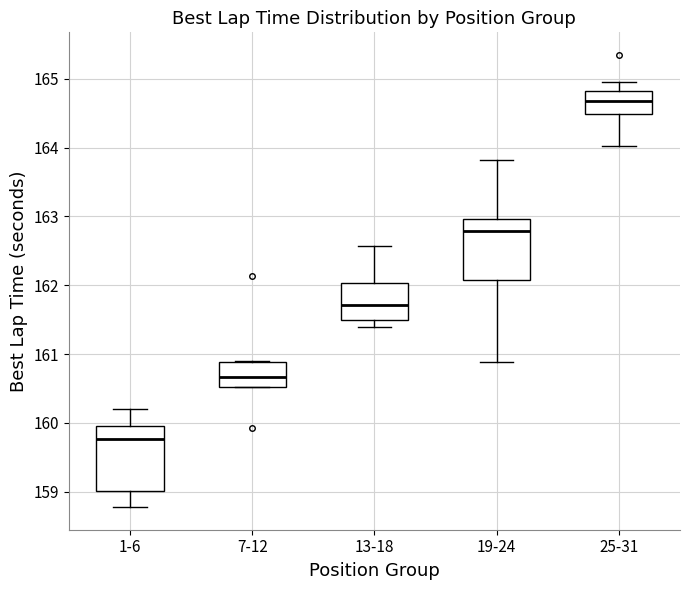

Reading left to right, transcribe this box plot: for each box, give where its median line is, the range the box spans, and where its two whiskers end, as read against the y-axis. The values are not printed on the chart, so give them approximately, as read against the axis.

1-6: median 159.8, box 159.0 to 160.0, whiskers 158.8 to 160.2
7-12: median 160.7, box 160.5 to 160.9, whiskers 160.5 to 160.9
13-18: median 161.7, box 161.5 to 162.0, whiskers 161.4 to 162.6
19-24: median 162.8, box 162.1 to 163.0, whiskers 160.9 to 163.8
25-31: median 164.7, box 164.5 to 164.8, whiskers 164.0 to 164.9